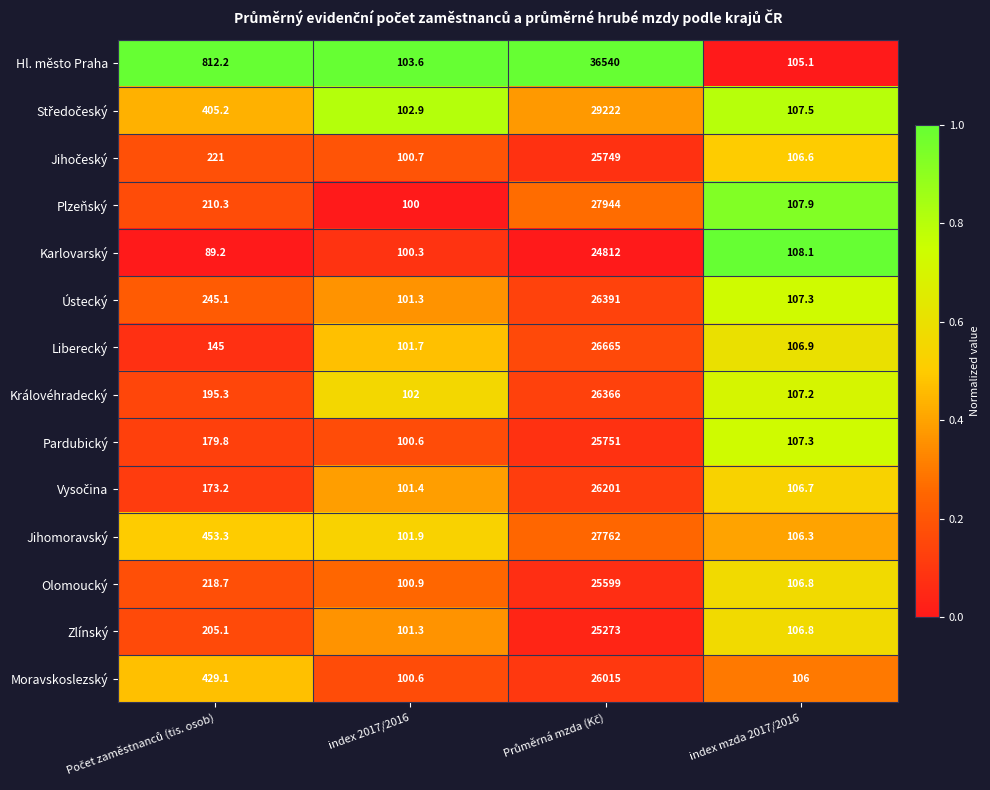

What is the sum of the Ústecký values at index mzda 2017/2016 and index 2017/2016?

208.6